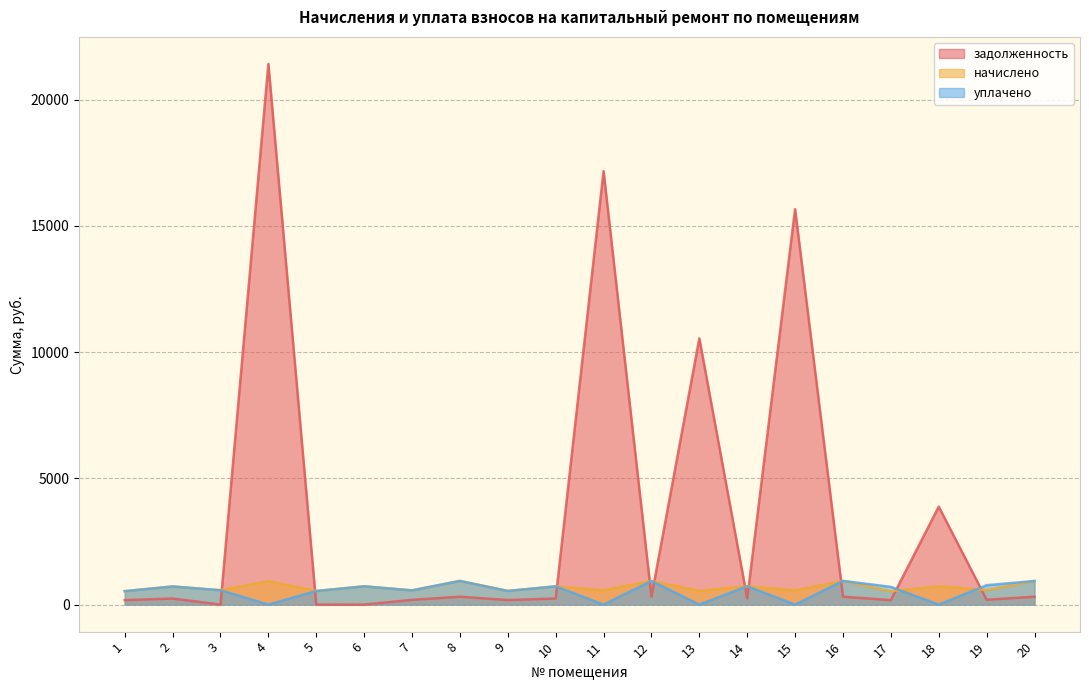

Where does the начислено series first go above 717?

2